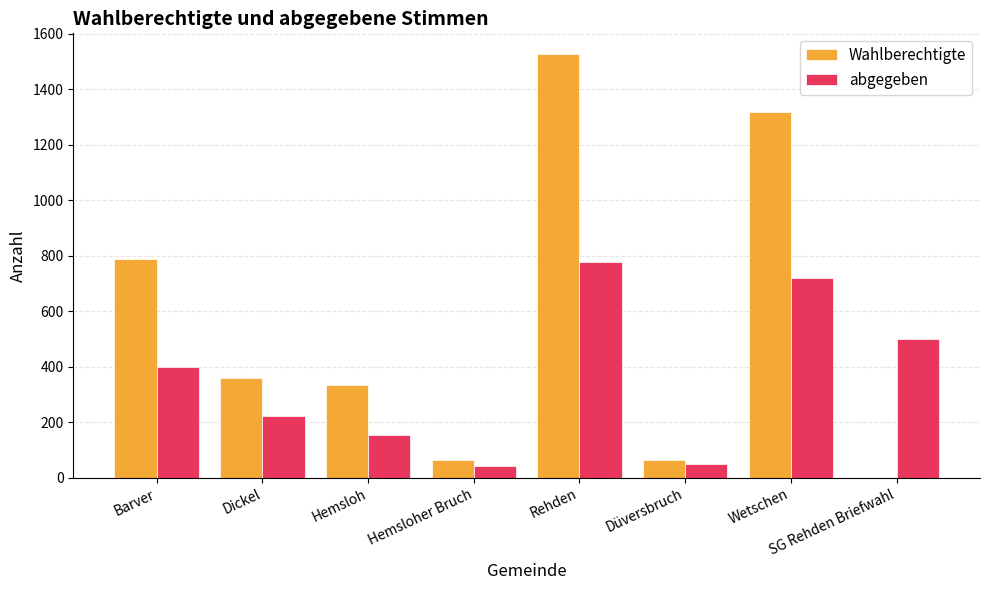

How many distinct data groups are displayed?

2